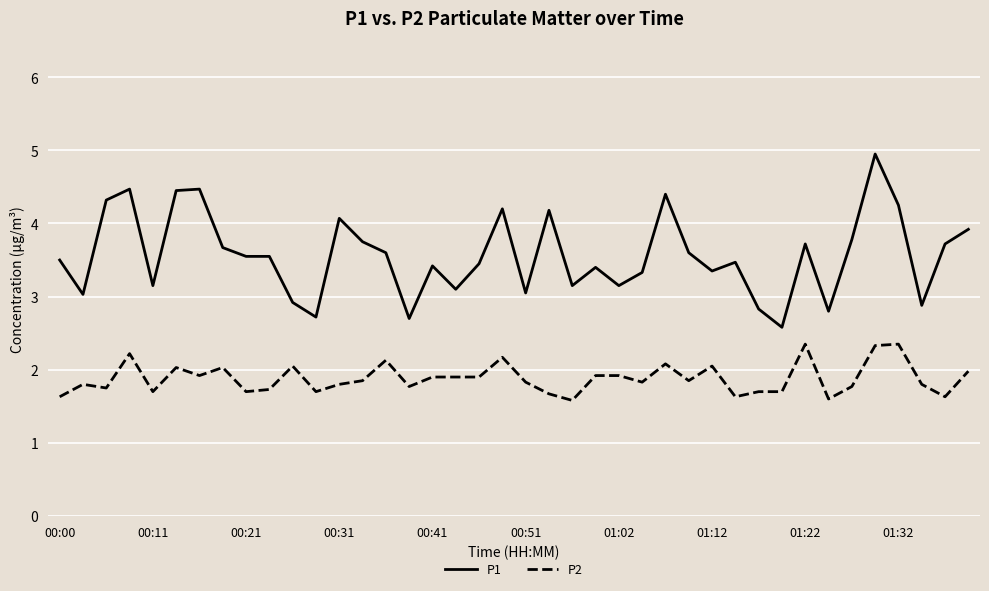

Which series has the largest total across all categories?

P1